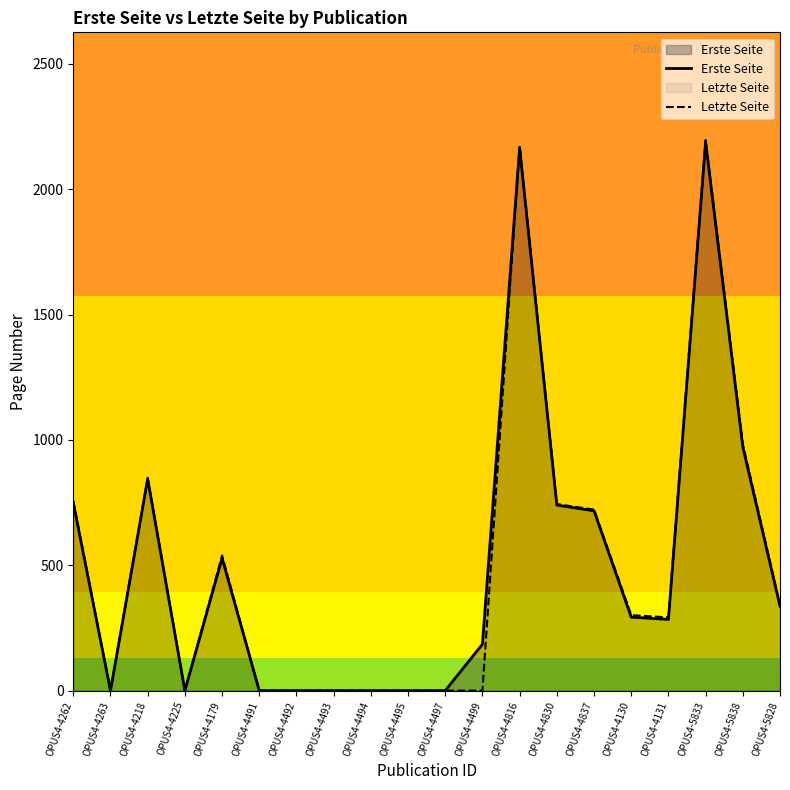

Reading left to right, list all the values displayed in this chart.

Erste Seite: OPUS4-4262=749	OPUS4-4263=0	OPUS4-4218=844	OPUS4-4225=0	OPUS4-4179=528	OPUS4-4491=0	OPUS4-4492=0	OPUS4-4493=0	OPUS4-4494=0	OPUS4-4495=0	OPUS4-4497=0	OPUS4-4499=185	OPUS4-4816=2165	OPUS4-4830=740	OPUS4-4837=717	OPUS4-4130=293	OPUS4-4131=284	OPUS4-5833=2188	OPUS4-5838=972	OPUS4-5828=337
Letzte Seite: OPUS4-4262=757	OPUS4-4263=0	OPUS4-4218=849	OPUS4-4225=0	OPUS4-4179=539	OPUS4-4491=0	OPUS4-4492=0	OPUS4-4493=0	OPUS4-4494=0	OPUS4-4495=0	OPUS4-4497=0	OPUS4-4499=0	OPUS4-4816=2172	OPUS4-4830=744	OPUS4-4837=722	OPUS4-4130=301	OPUS4-4131=292	OPUS4-5833=2196	OPUS4-5838=983	OPUS4-5828=342